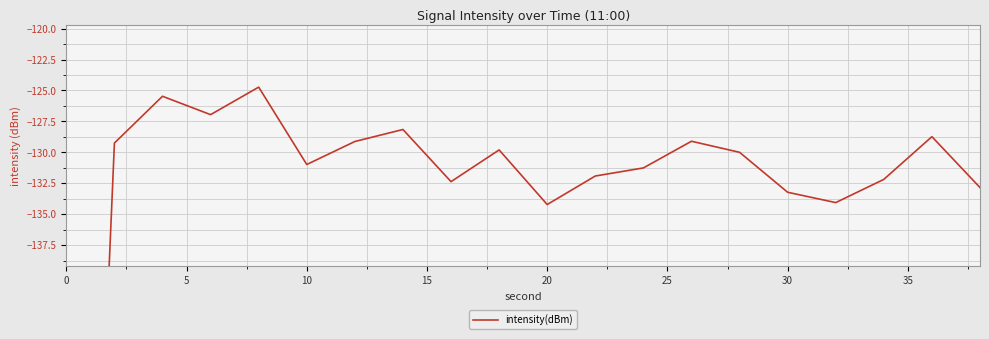

What is the difference between the second highest and second lowest values?

8.8